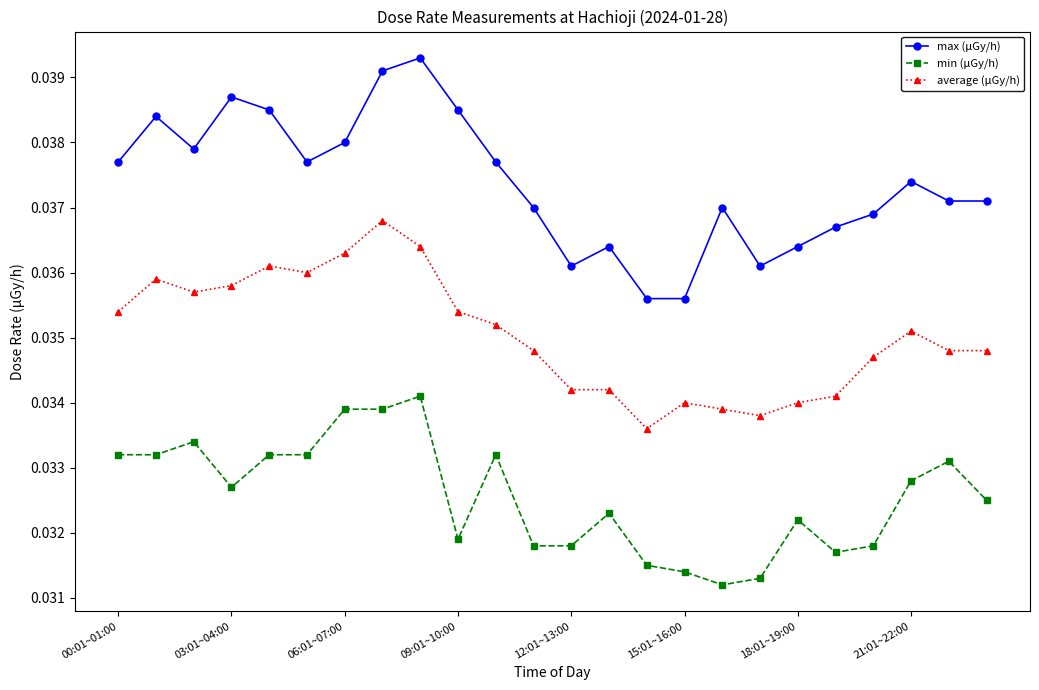

Rank the series by their maximum value, from highest to lowest.

max (μGy/h), average (μGy/h), min (μGy/h)